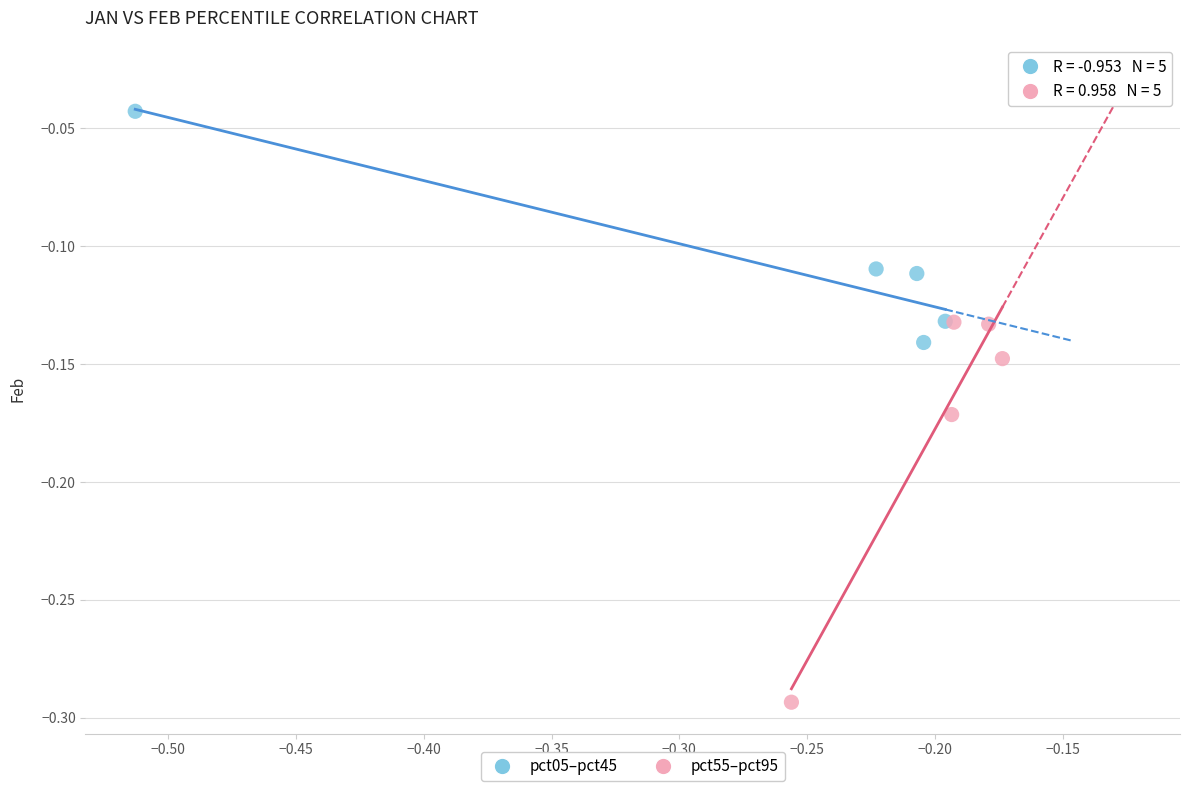

Which series contains the lowest Y value?

pct55–pct95